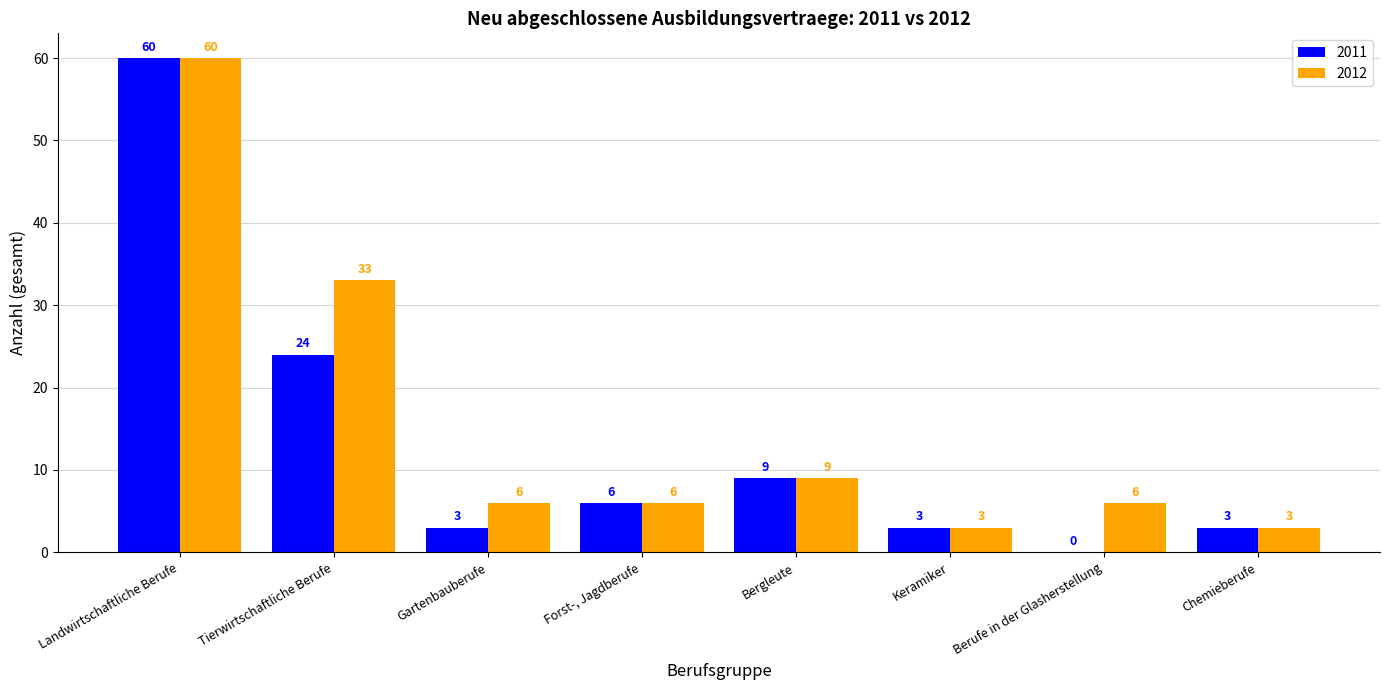

What is the spread (max minus min) of values at Gartenbauberufe?

3